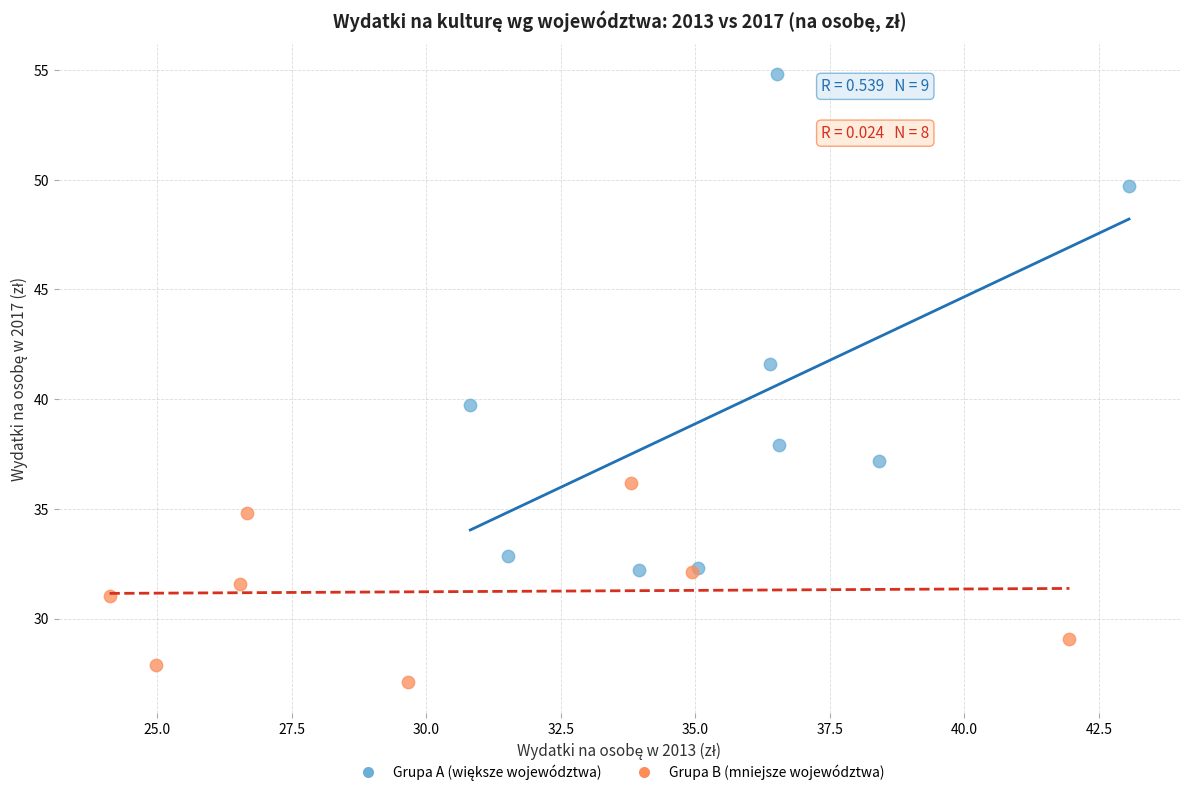

Which series contains the lowest Y value?

Grupa B (mniejsze województwa)